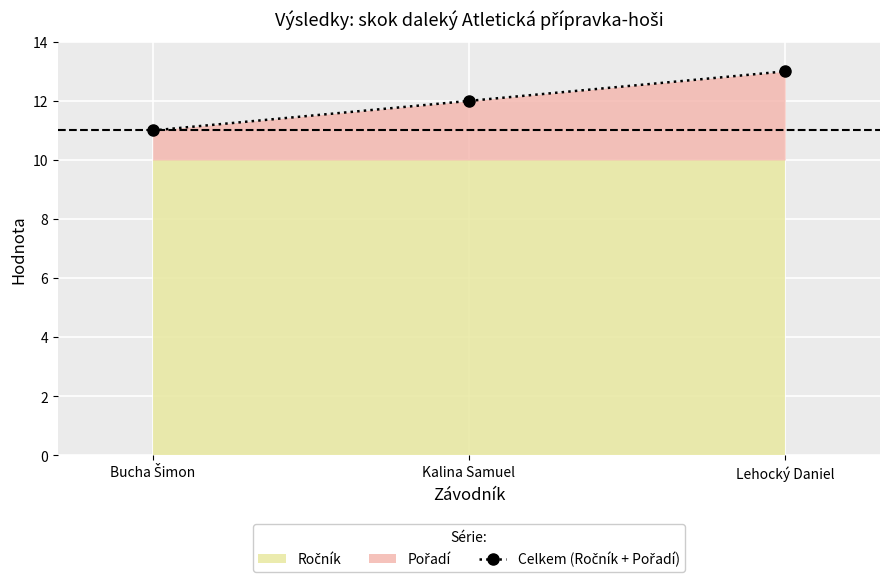

How many lines are shown in the chart?

1